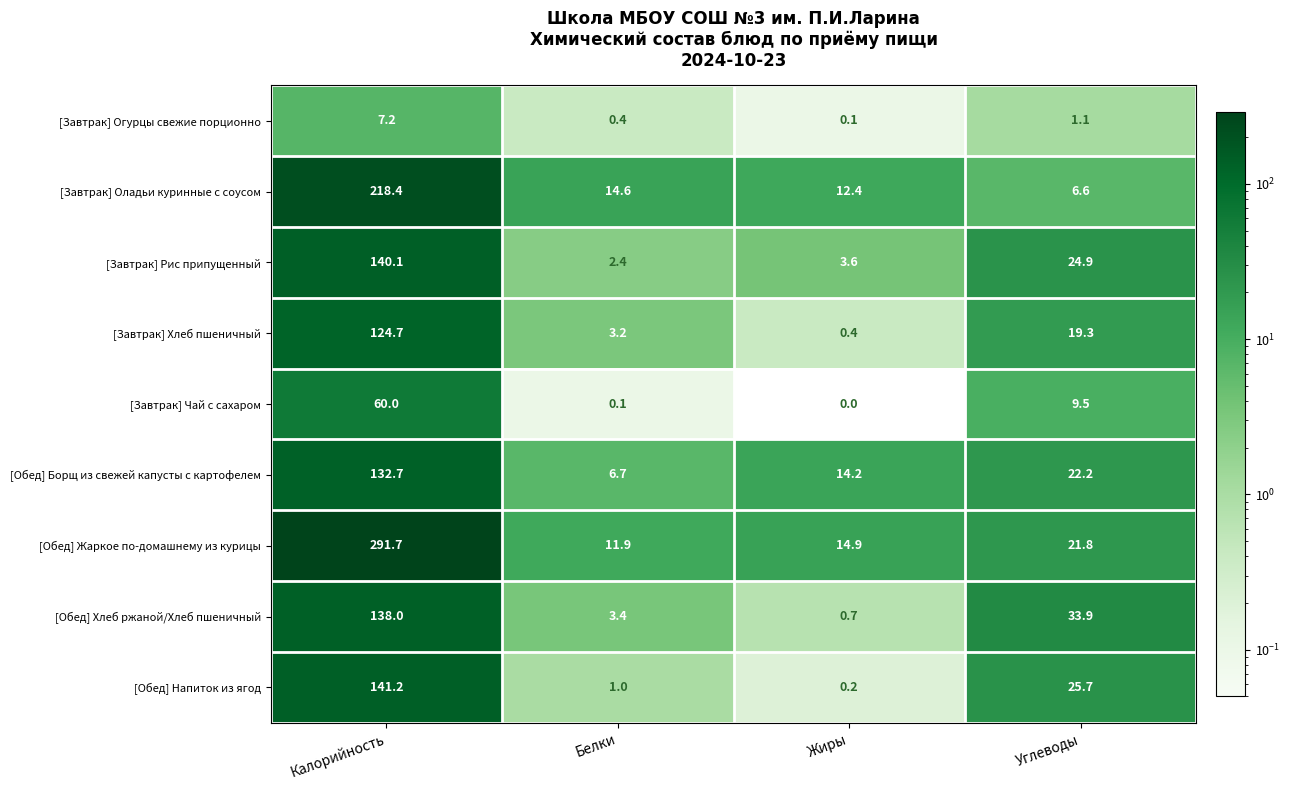

How many distinct data groups are displayed?

9